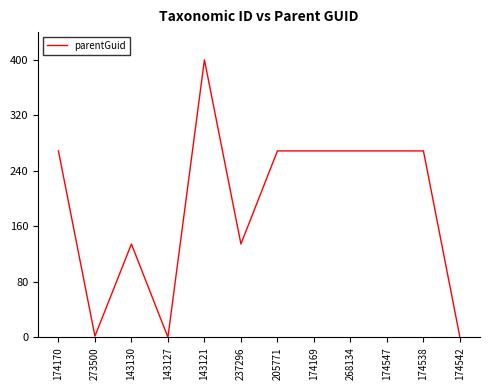

True or false: the data shows 90.2 at 143130.

False